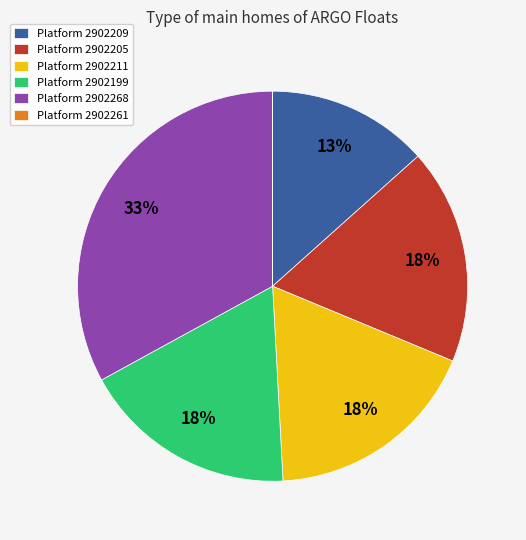

To the nearest percent, what is the average slice percentage?

17%